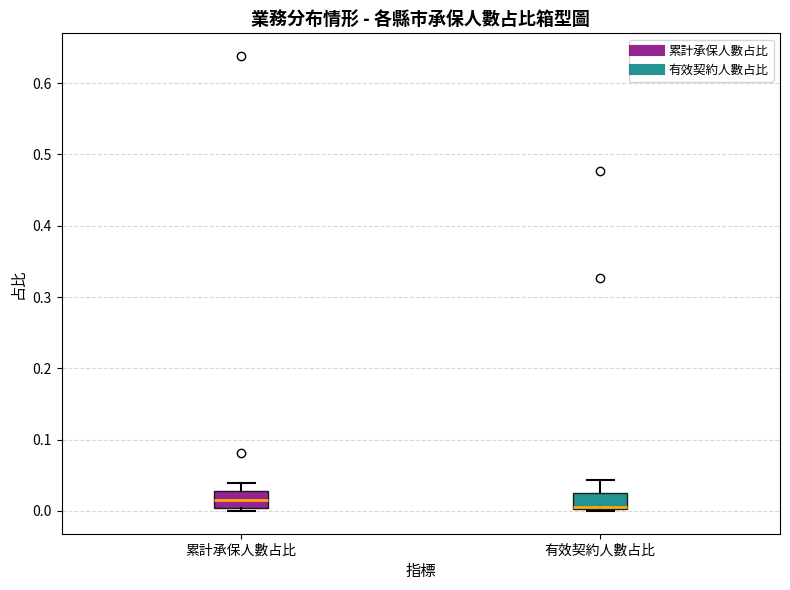

Where is the lower edge of the box for 累計承保人數占比 on the y-axis? The values are not printed on the chart, so give them approximately, as read against the axis.

0.00